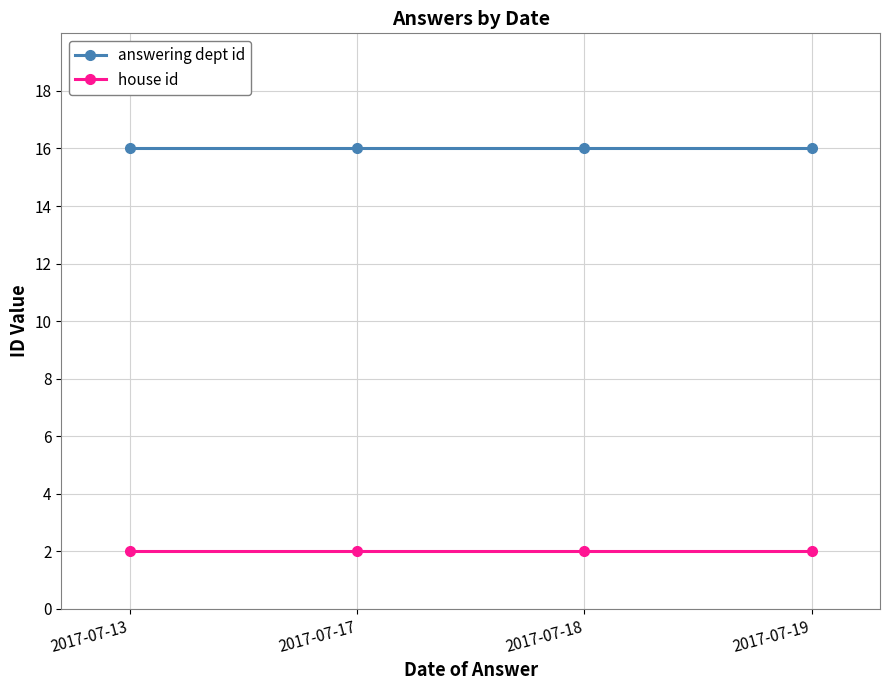

Is this an area chart (filled region under the line)?

No